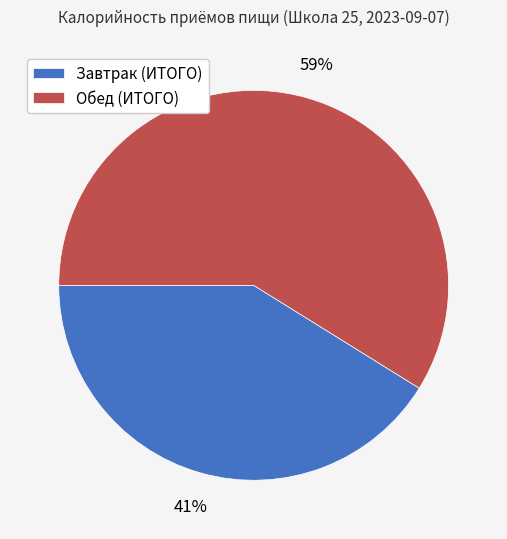

How many segments does this pie chart have?

2